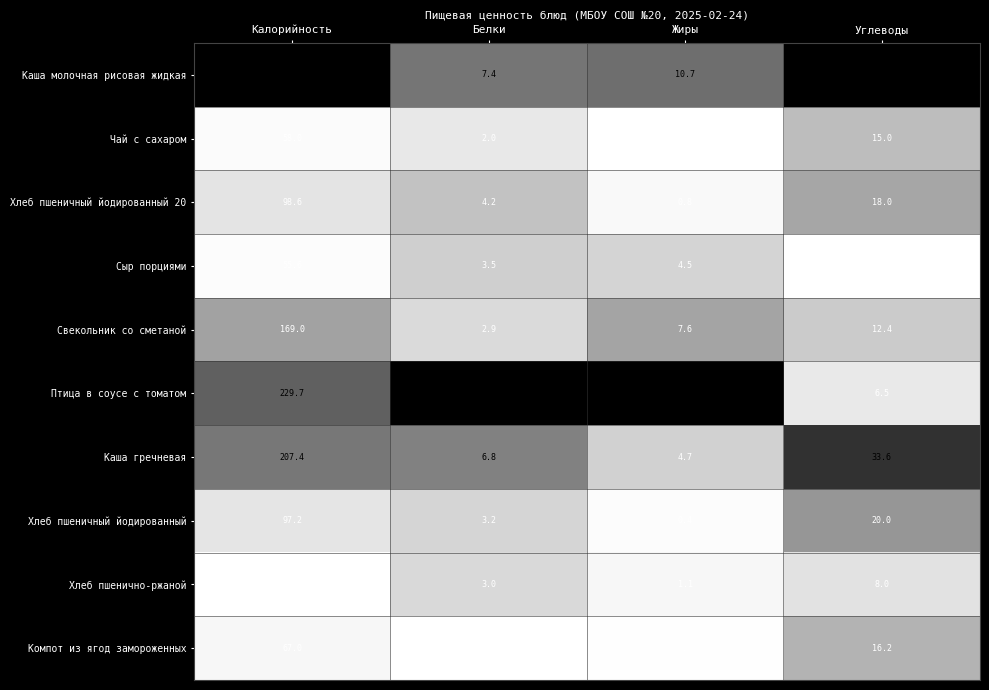

Rank the series by their maximum value, from highest to lowest.

Каша молочная рисовая жидкая, Птица в соусе с томатом, Каша гречневая, Свекольник со сметаной, Хлеб пшеничный йодированный 20, Хлеб пшеничный йодированный, Компот из ягод замороженных, Чай с сахаром, Сыр порциями, Хлеб пшенично-ржаной